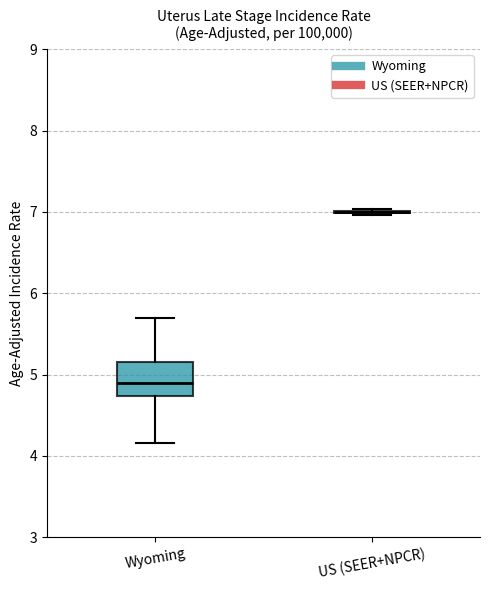

Reading left to right, read every box against the y-axis: the position of its median line, the range the box covers, and the ends of its whiskers. The values are not printed on the chart, so give them approximately, as read against the axis.

Wyoming: median 4.9, box 4.7 to 5.2, whiskers 4.2 to 5.7
US (SEER+NPCR): box collapsed to a line at 7.0, whiskers 7.0 to 7.0